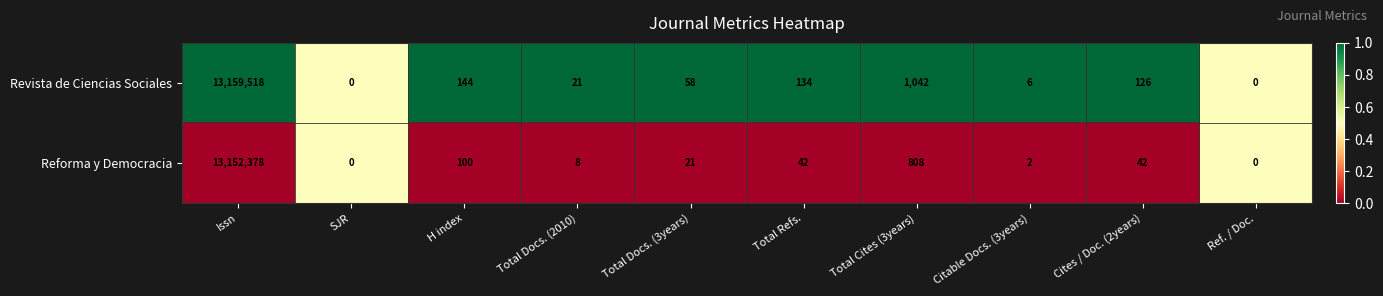

List the series in order of their overall mean, highest first.

Revista de Ciencias Sociales, Reforma y Democracia